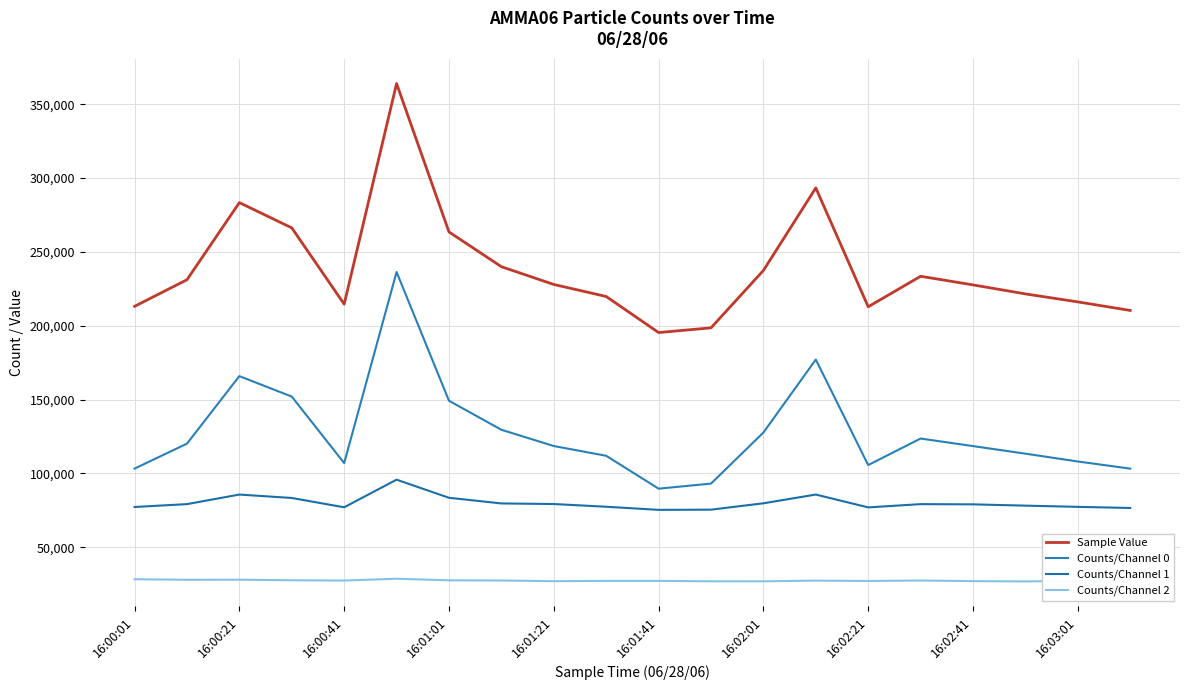

Reading left to right, extract all data points from this chart.

Sample Value: 213096	231119	283360	266251	214588	363976	263500	239953	227926	219778	195357	198545	237394	293315	212821	233471	227625	221529	216116	210332
Counts/Channel 0: 103209	120118	165845	151981	106948	236354	149167	129516	118503	111900	89625	93049	127641	177068	105604	123577	118457	113333	108033	103200
Counts/Channel 1: 77211	79155	85630	83321	77002	95717	83452	79622	79221	77376	75272	75407	79714	85641	76936	79148	78996	78130	77304	76547
Counts/Channel 2: 28283	27910	27979	27577	27399	28620	27553	27433	26964	27159	27161	26902	26875	27353	27107	27411	27007	26807	27192	27277